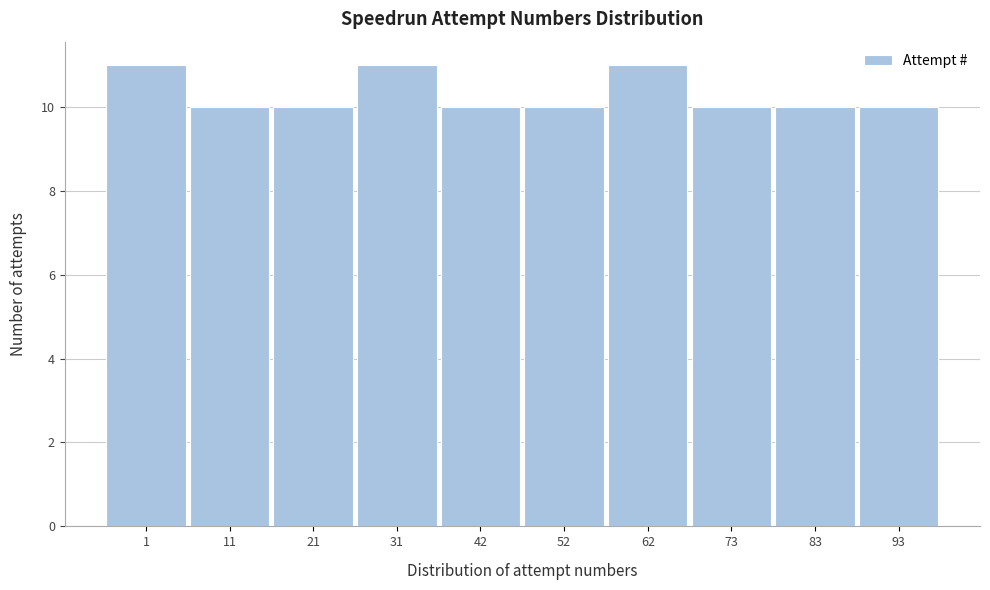

Reading left to right, extract all data points from this chart.

11	10	10	11	10	10	11	10	10	10